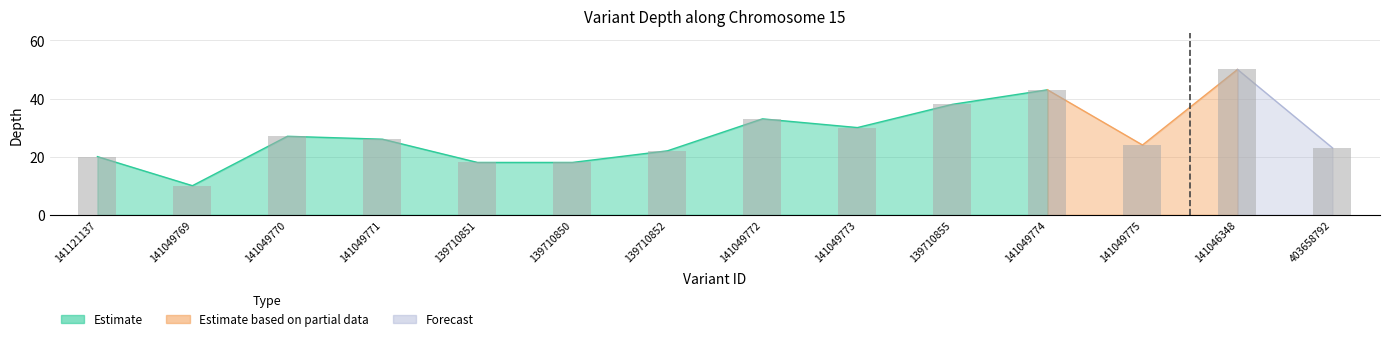

How many bars are there in total?

14